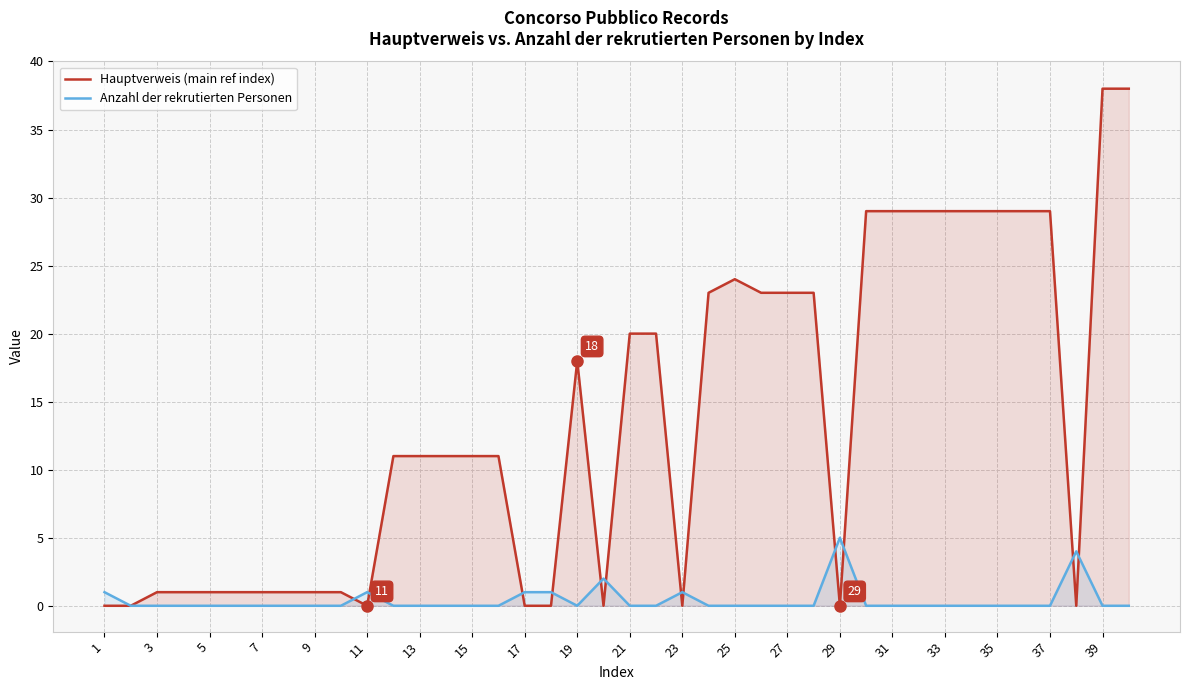

What is the sum of the Hauptverweis (main ref index) values at 25 and 21?

44